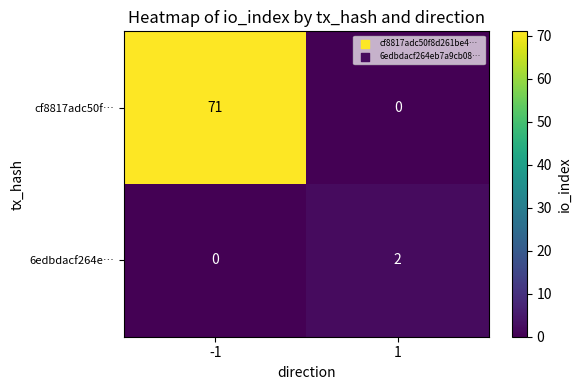

Which series has the largest total across all categories?

cf8817adc50f…